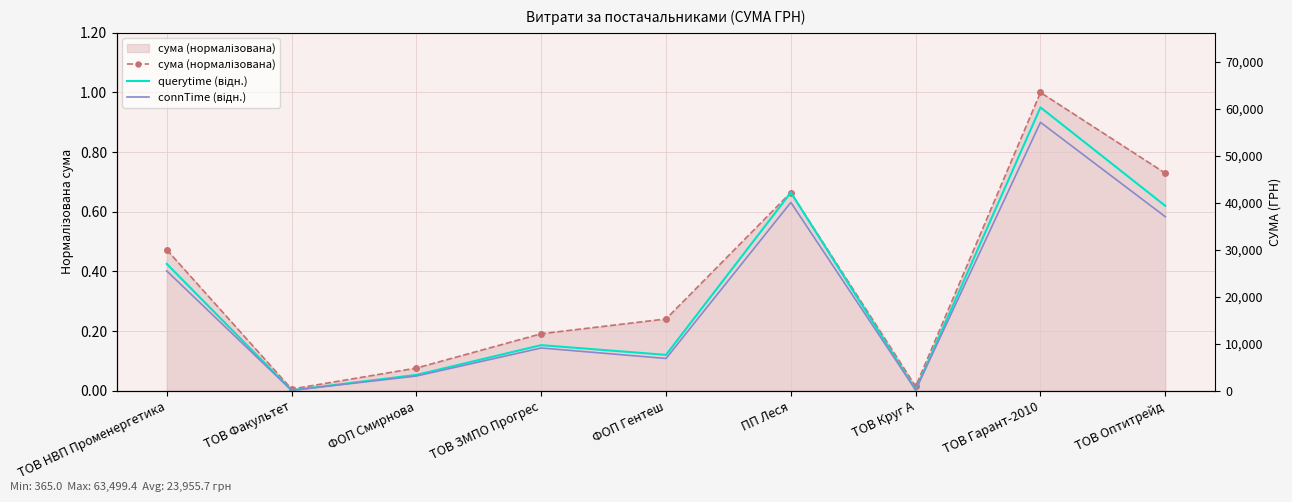

What is the value of the querytime (відн.) point at the 9th from the left?

0.6